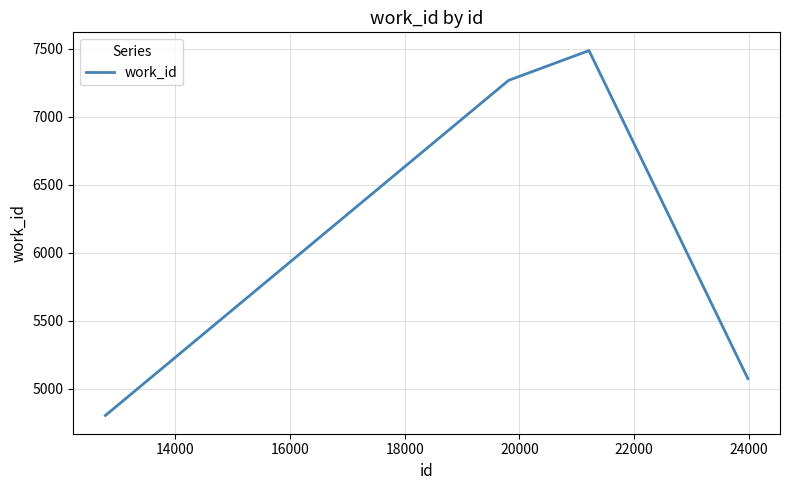

True or false: the data has more than 0 interior local peaks.

True